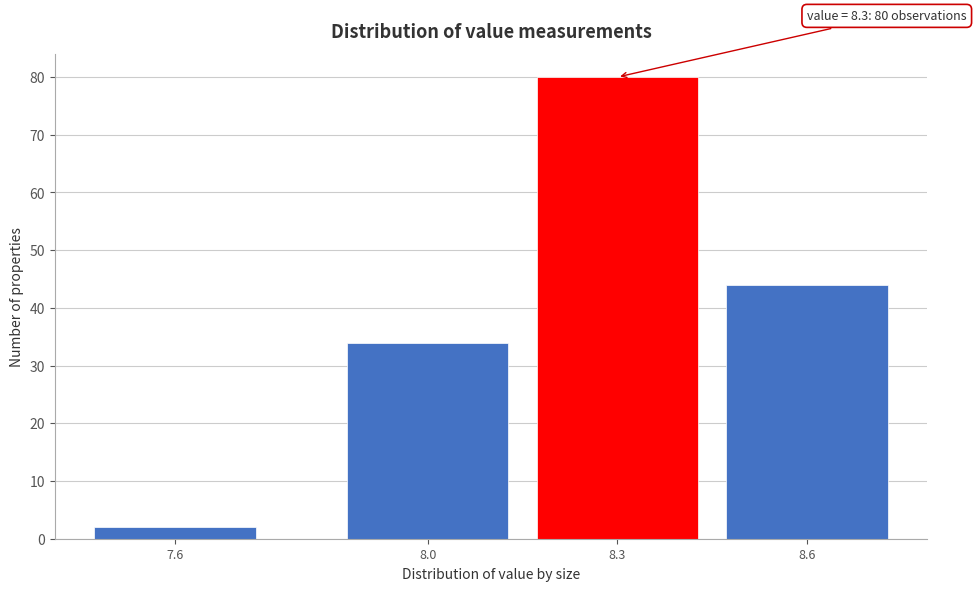

Reading left to right, transcribe all the data shown in this chart.

7.6=2	8.0=34	8.3=80	8.6=44